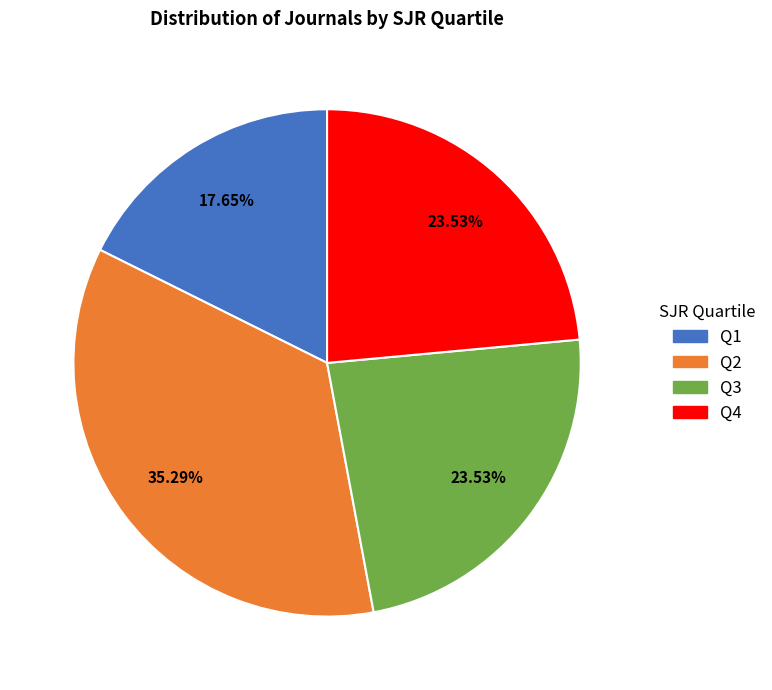

Which slice is the smallest?

Q1